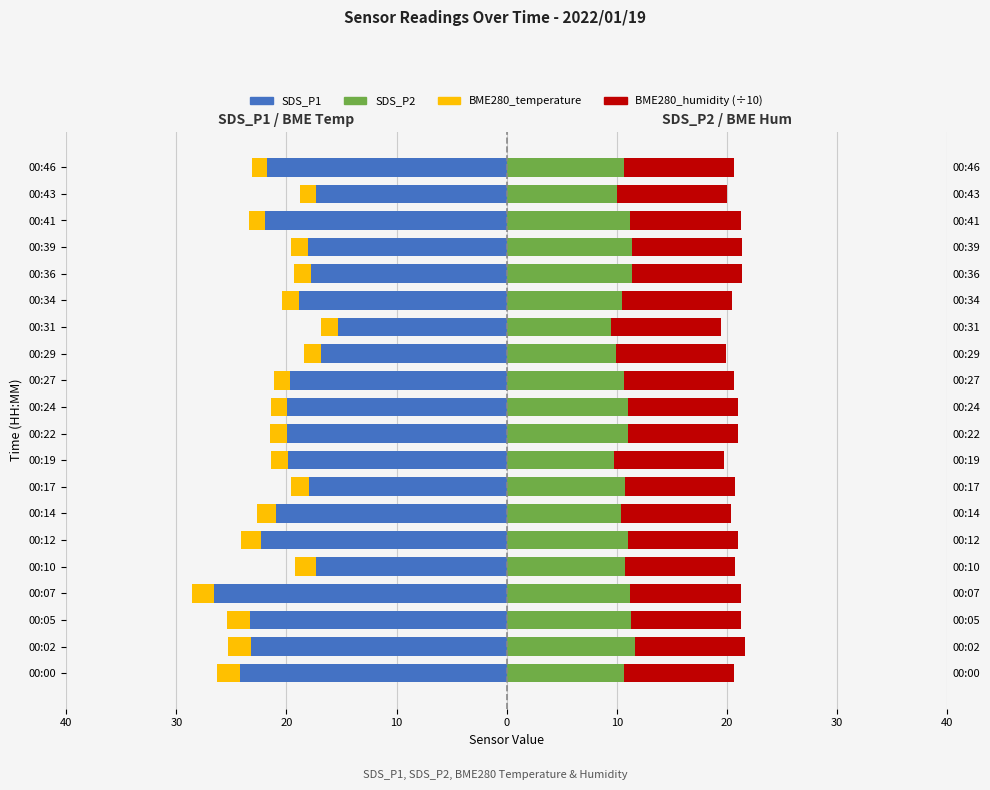

At how many categories does at least one series exceed -8?

20